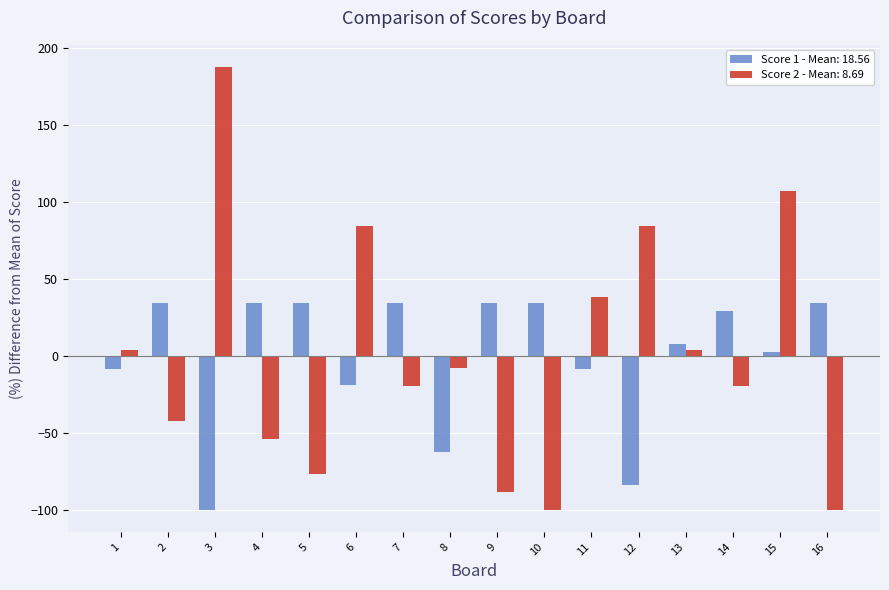

Count the number of data series in this chart.

2